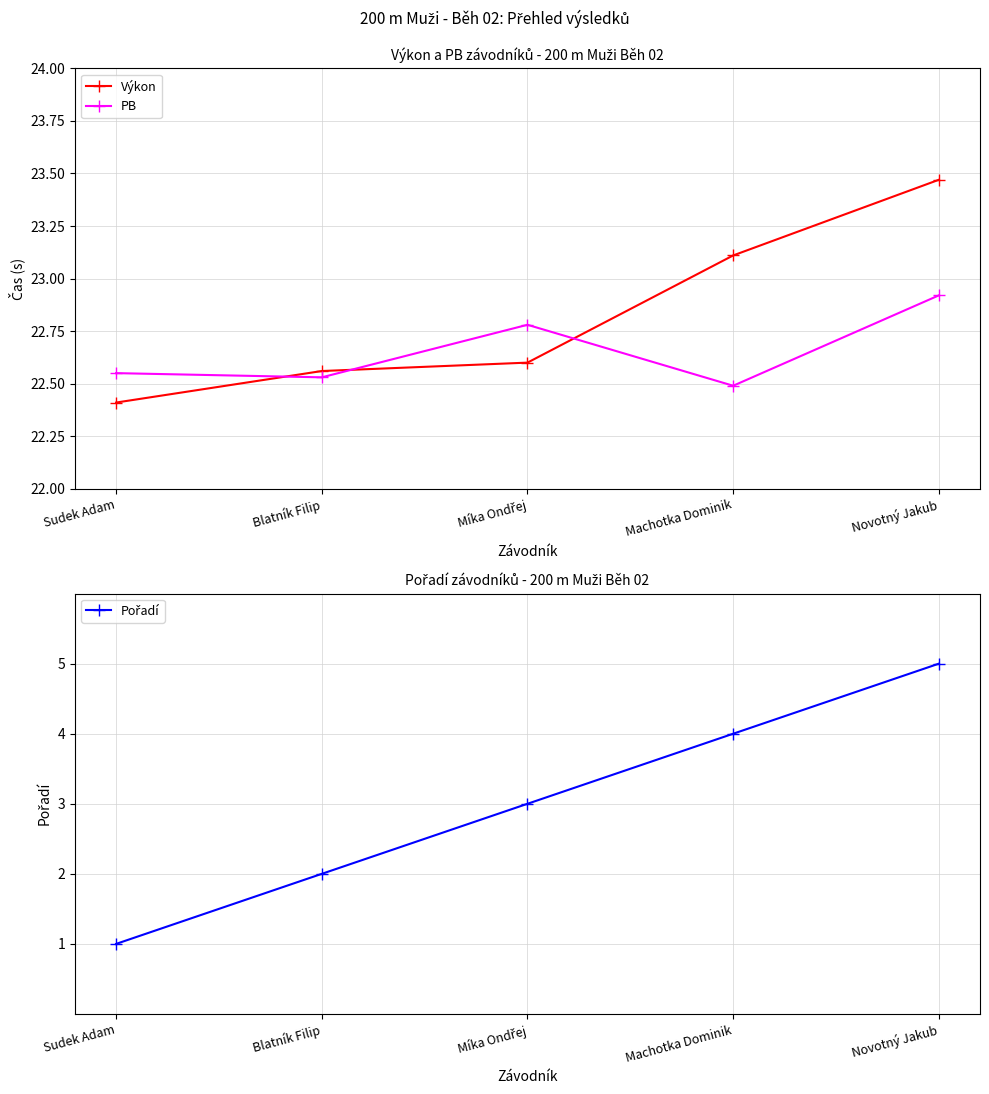

Does the chart have visible grid lines?

Yes